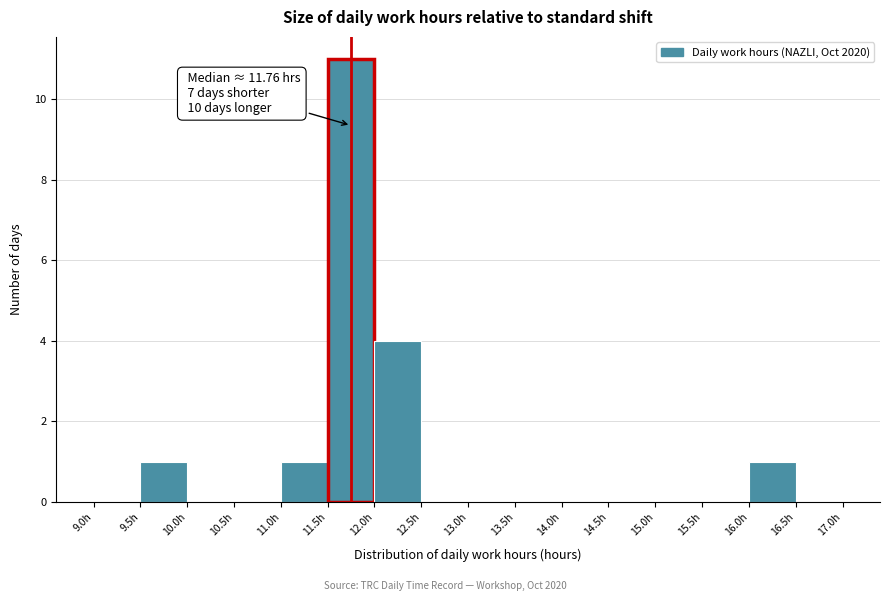

Which range on the x-axis has the tallest bar?

11.5 to 12.0